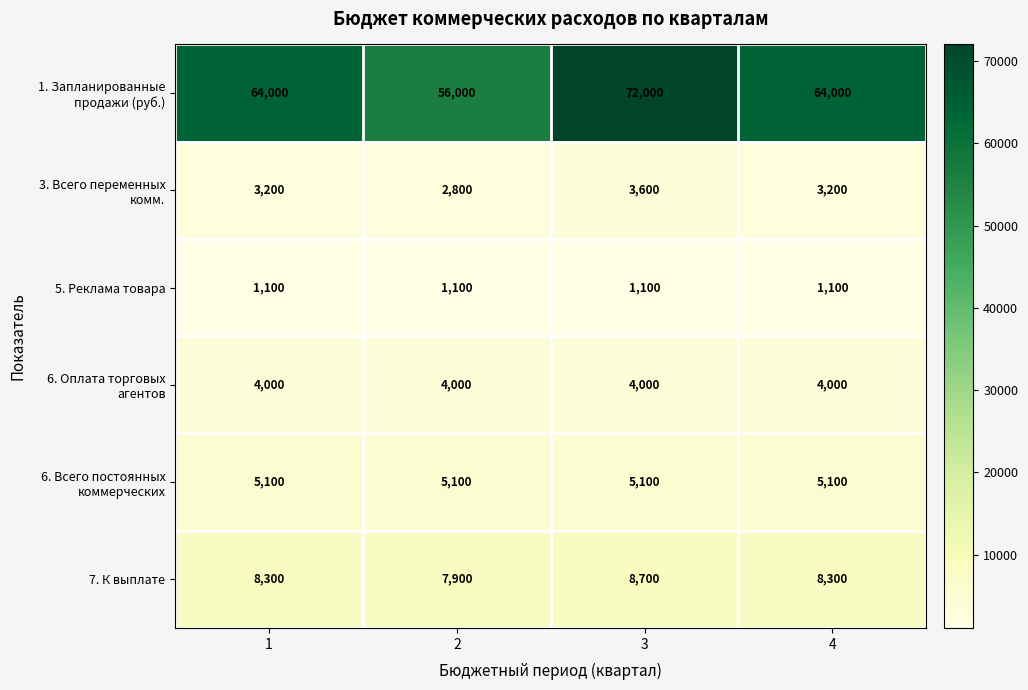

What is the sum of the 5. Реклама товара values at 2 and 3?

2200